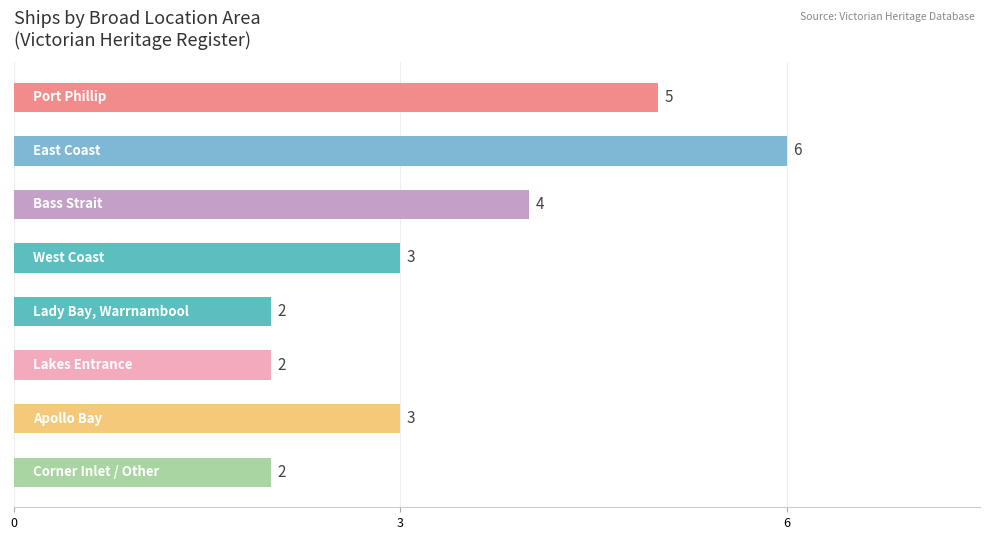

Count the values in the range 2 to 5.

7